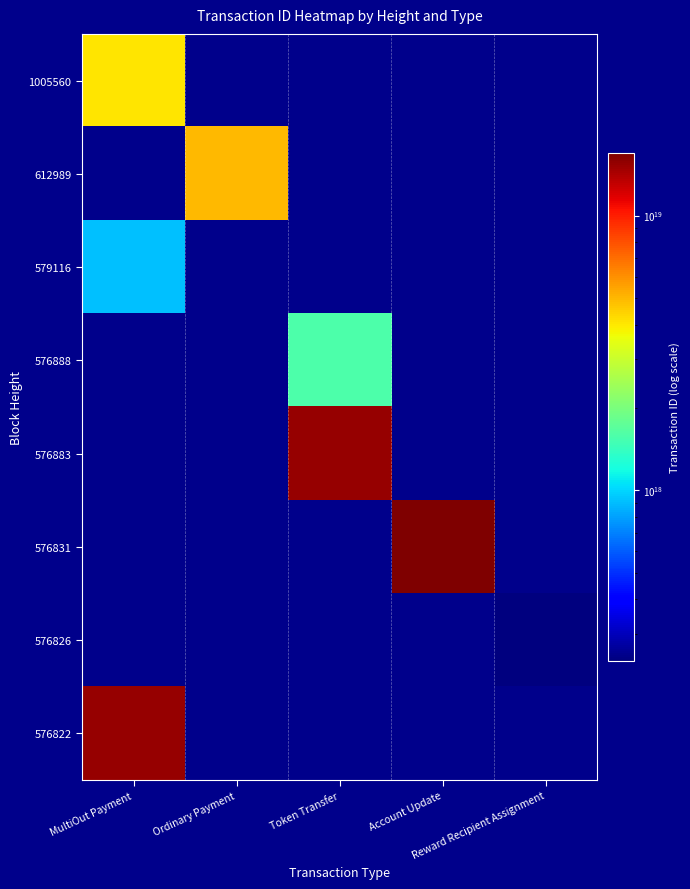

How many categories are shown in the chart?

5